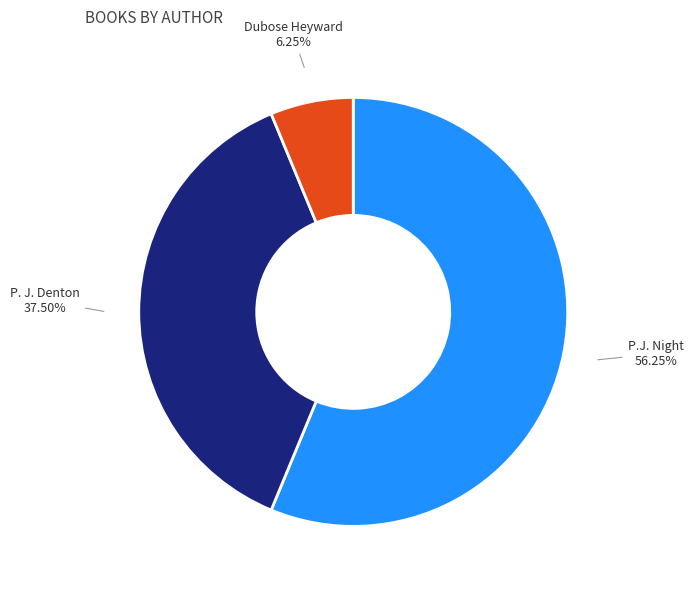

Does any single category account for the majority?

Yes